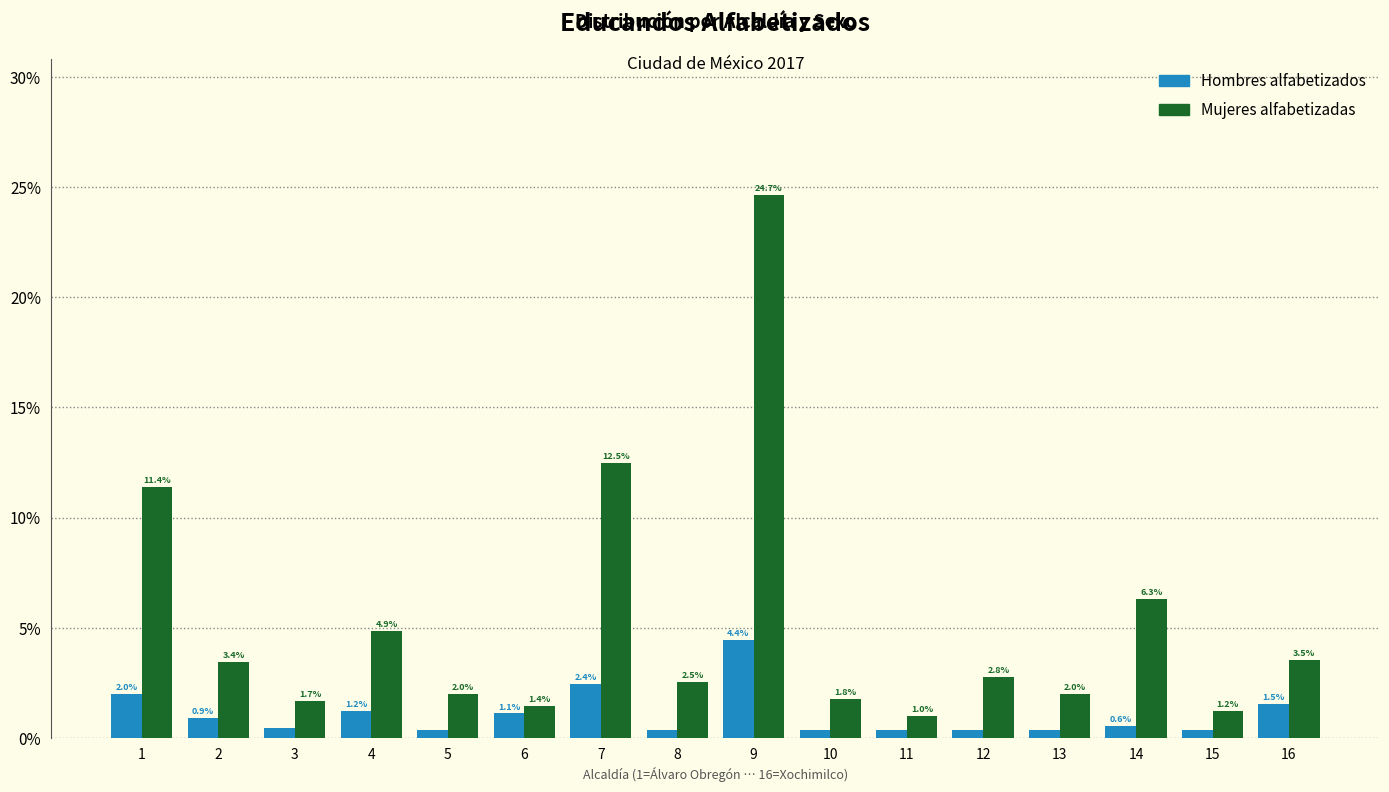

Rank the series by their average value, from highest to lowest.

Mujeres alfabetizadas, Hombres alfabetizados